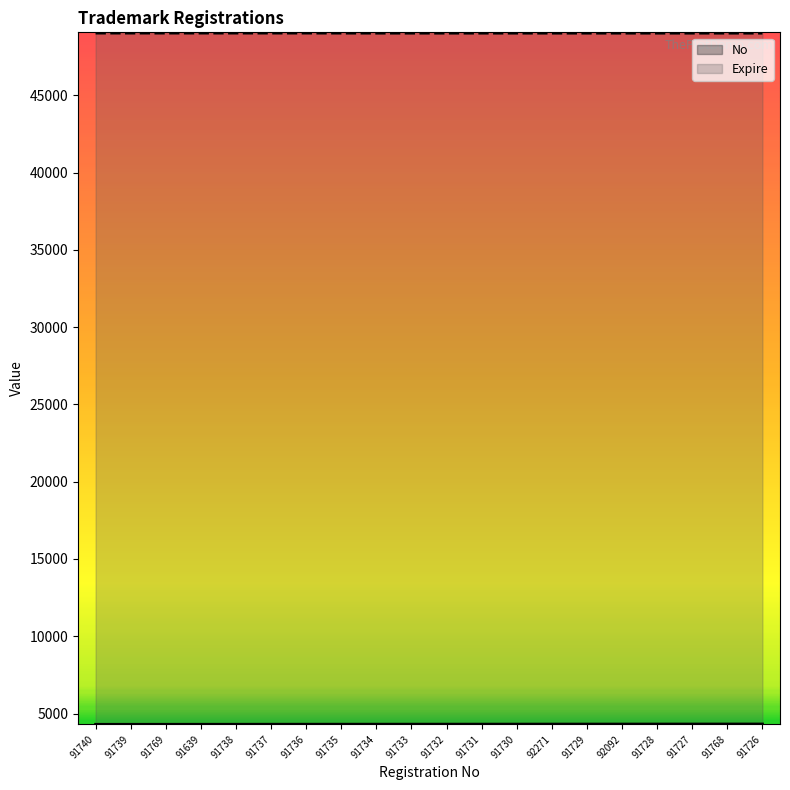

Is this an area chart (filled region under the line)?

No